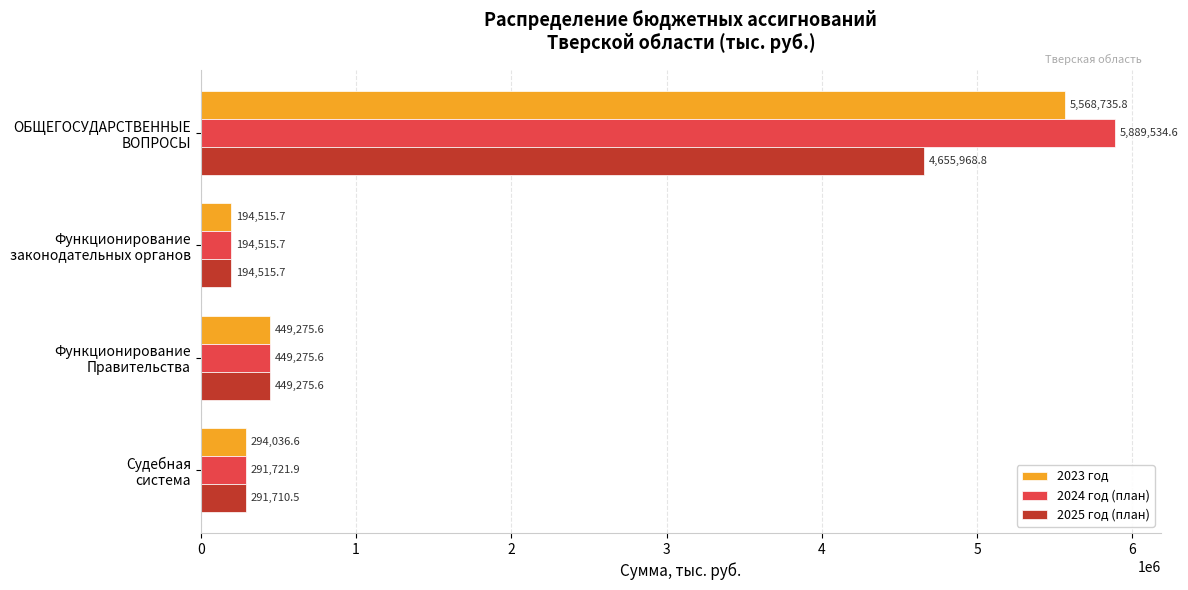

What is the sum of all 2025 год (план) values?

5591470.6